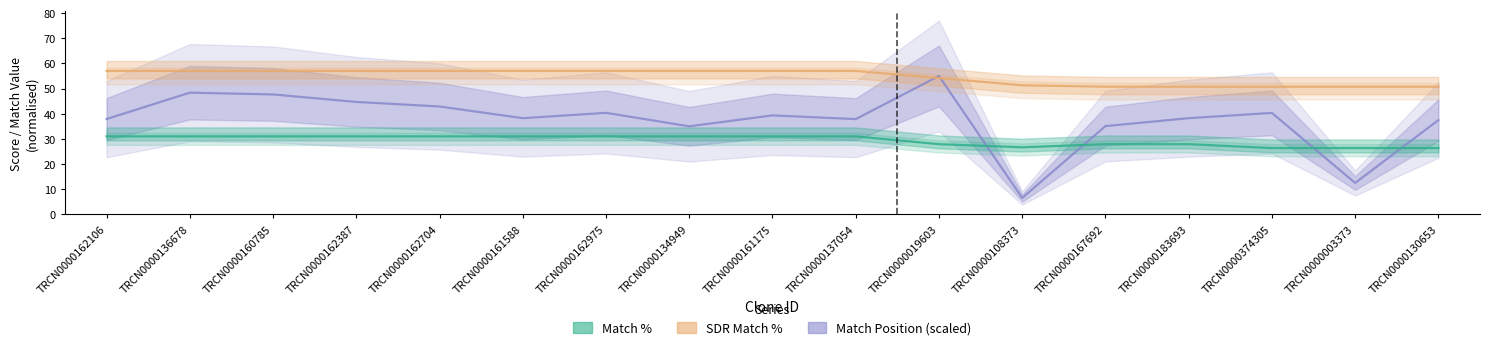

How many categories are shown in the chart?

17